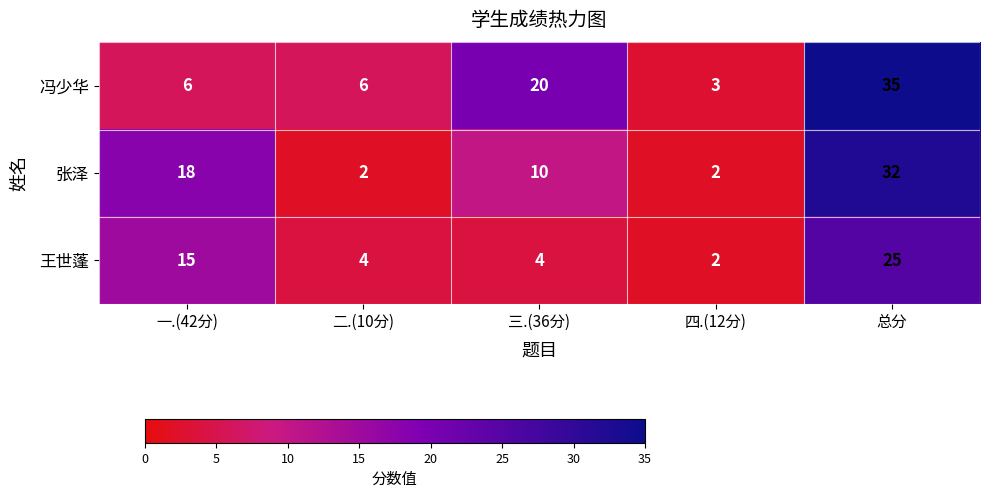

True or false: 张泽 has a value of 2 at 四.(12分).

True